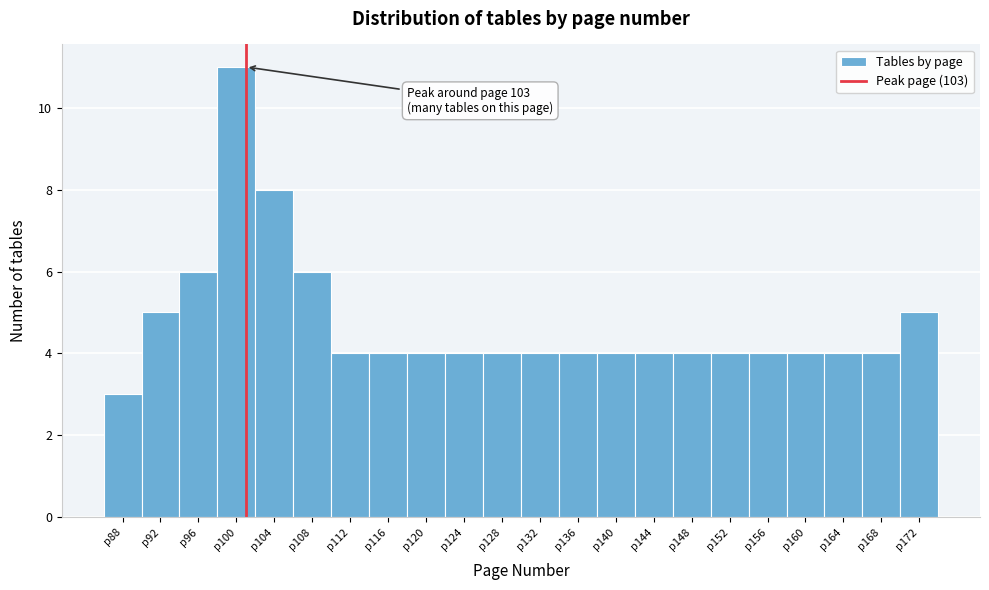

Reading right to left, list all the values displayed in this chart.

5	4	4	4	4	4	4	4	4	4	4	4	4	4	4	4	6	8	11	6	5	3